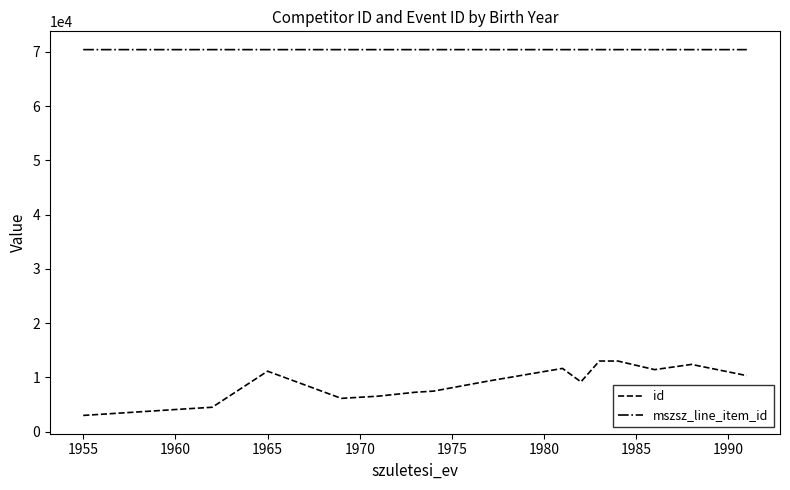

What is the minimum value for id?

2987.5